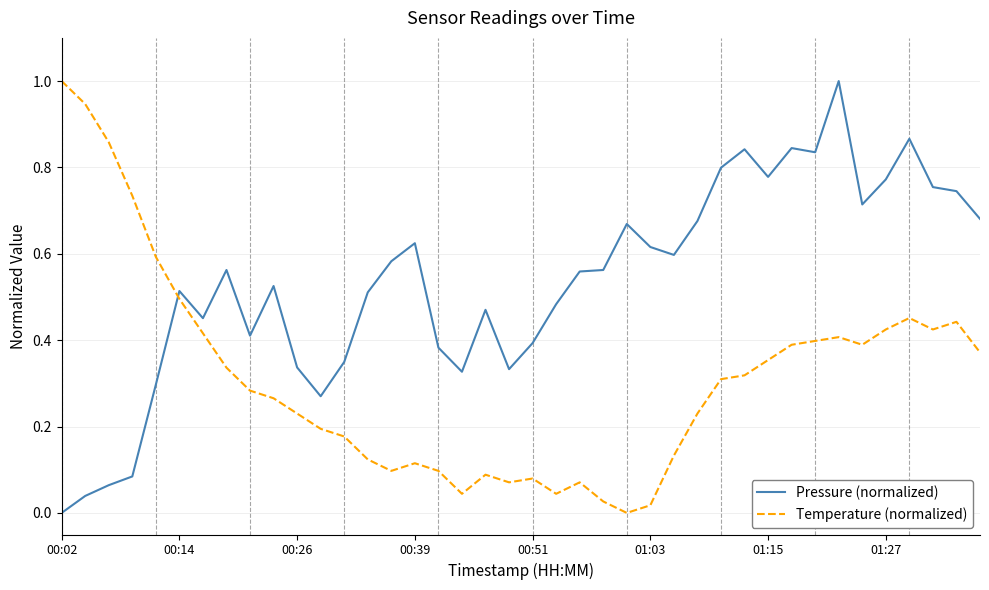

In Pressure (normalized), how many points are lower than both neighbors (excluding endpoints)?

9